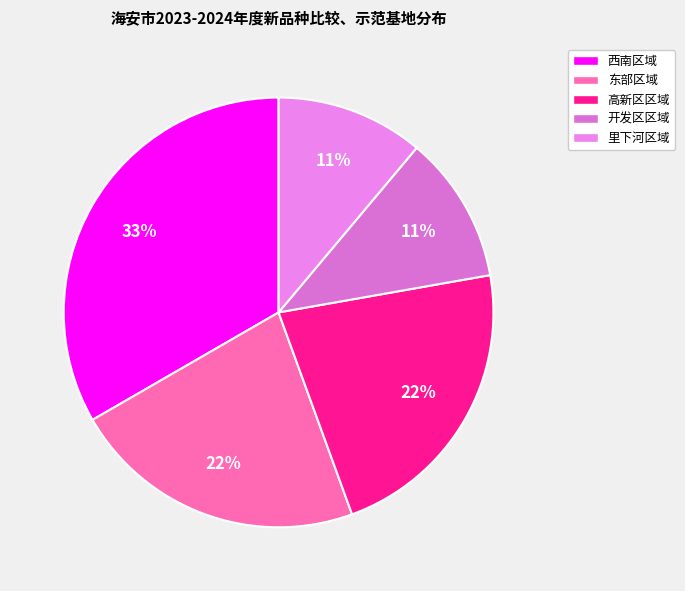

What is the ratio of the value at 西南区域 to the value at 里下河区域?

3.0